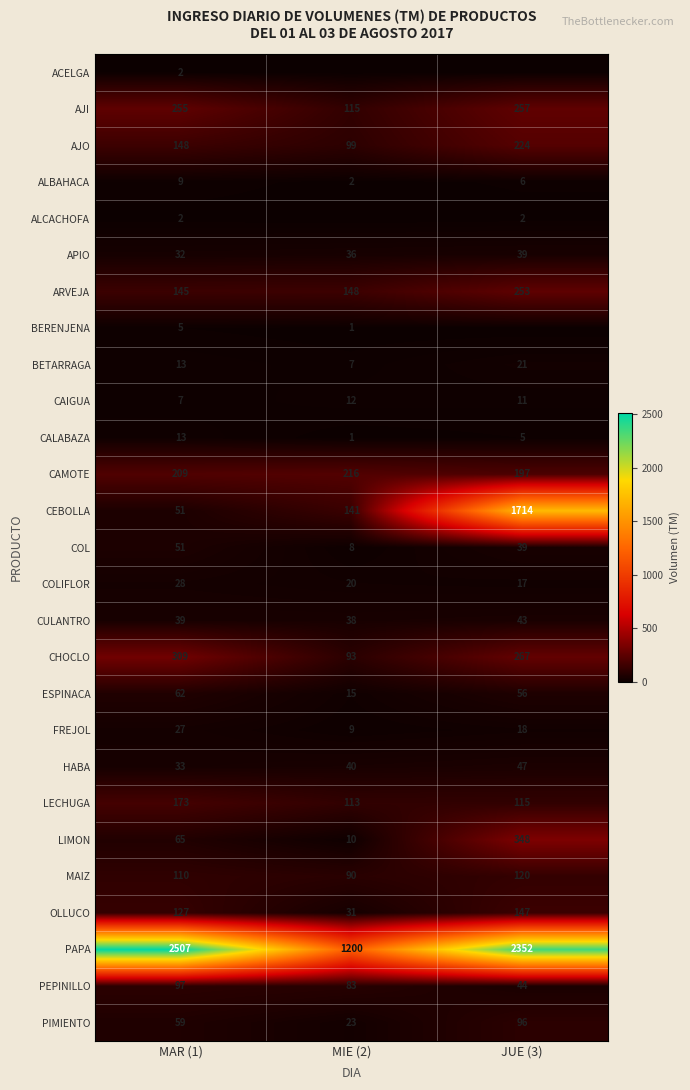

Rank the categories by LECHUGA value from lowest to highest.

MIE (2), JUE (3), MAR (1)